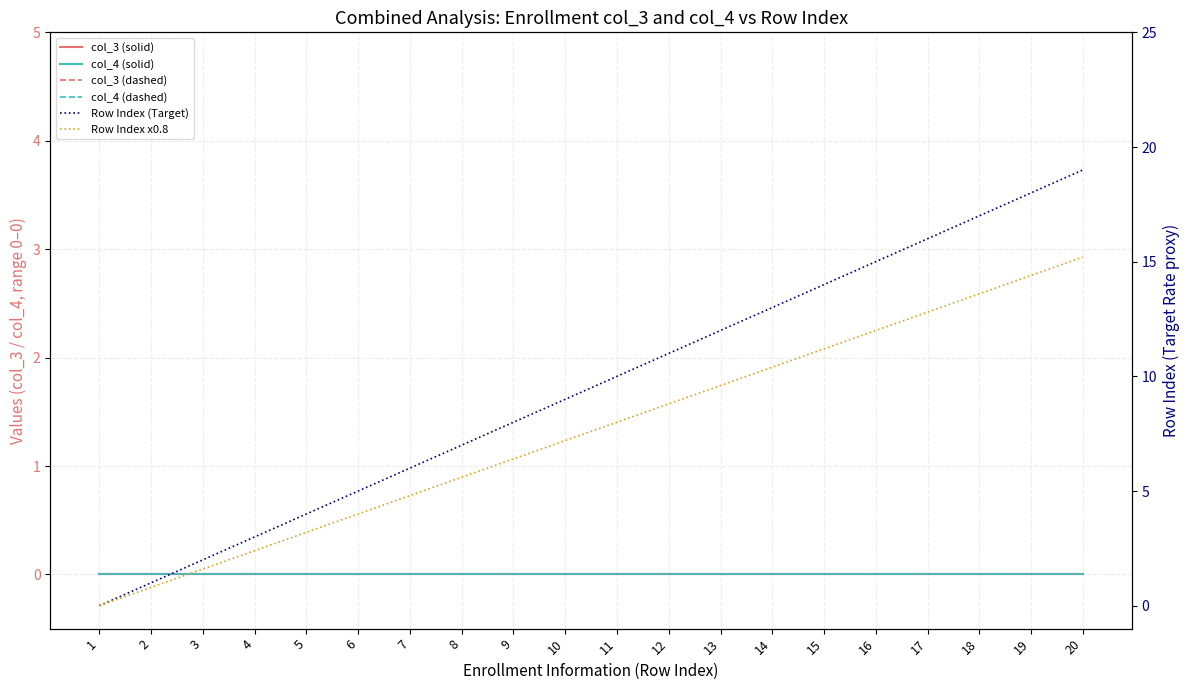

What is the total value across all series at 13?

21.6